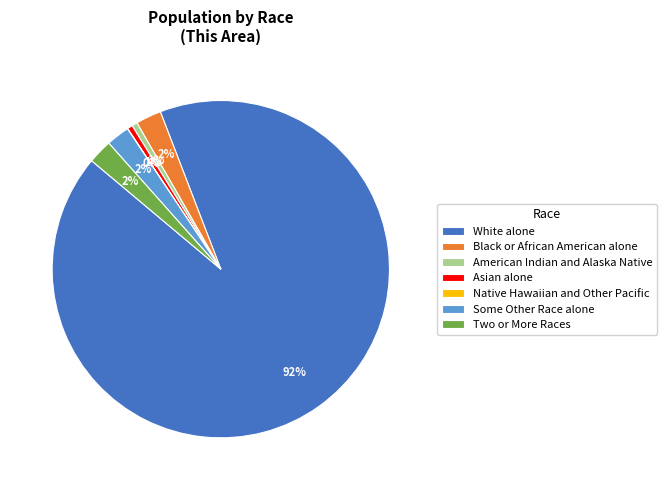

Which slice is the largest?

White alone